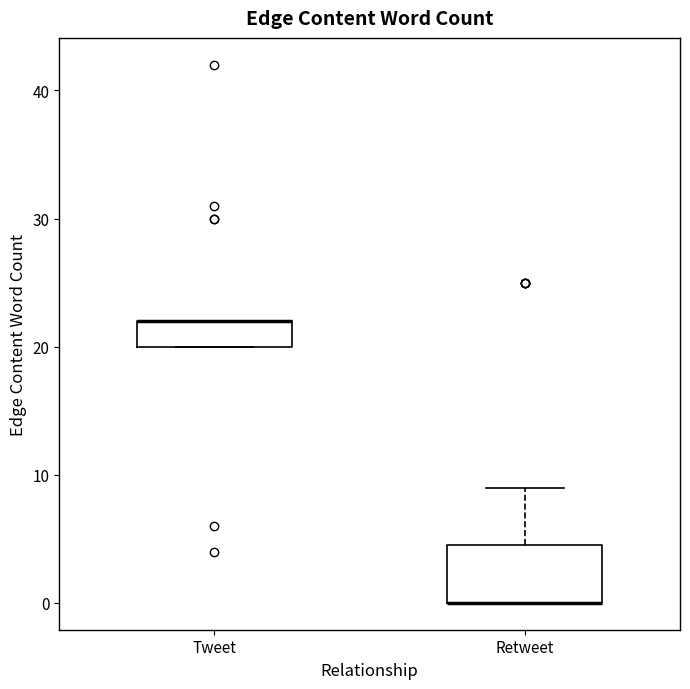

Reading left to right, transcribe this box plot: for each box, give where its median line is, the range the box spans, and where its two whiskers end, as read against the y-axis. The values are not printed on the chart, so give them approximately, as read against the axis.

Tweet: median 22 (drawn on the box's upper edge), box 20 to 22, whiskers 20 to 22
Retweet: median 0 (drawn on the box's lower edge), box 0 to 5, whiskers 0 to 9